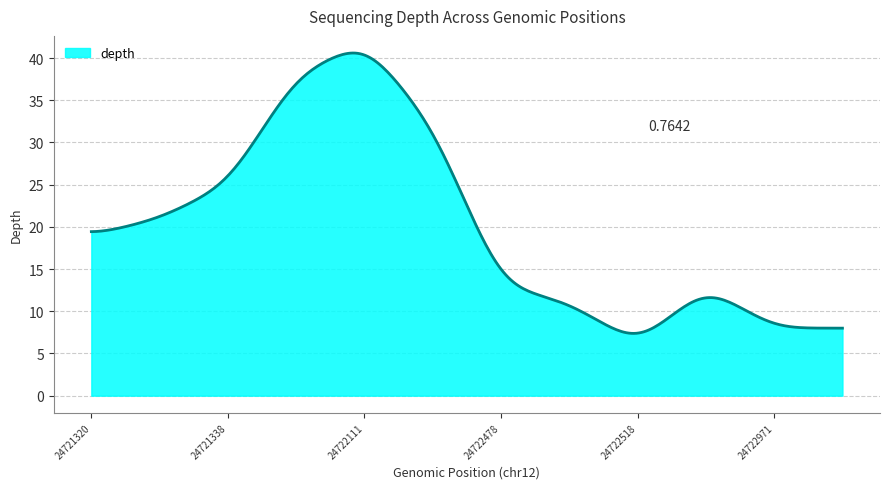

What is the difference between the maximum and minimum values?

33.2